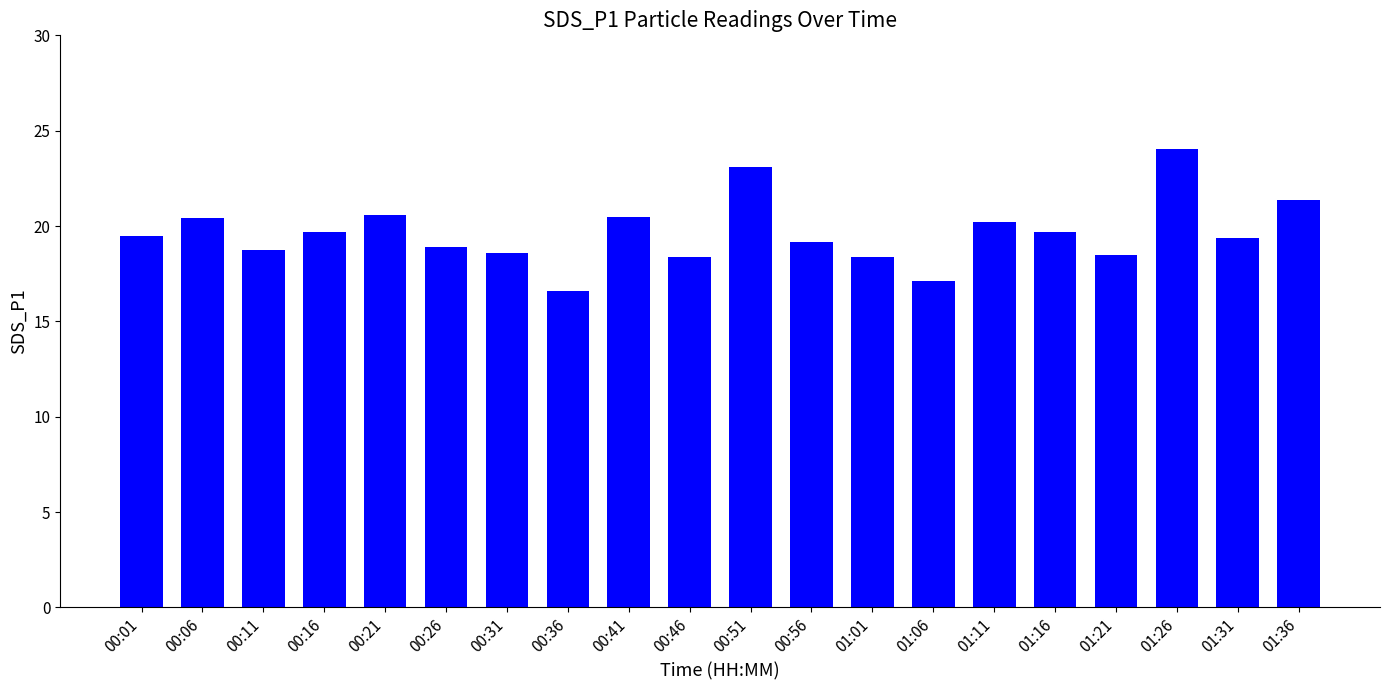

The chart shows a value of 19.7 at 01:16. True or false?

True